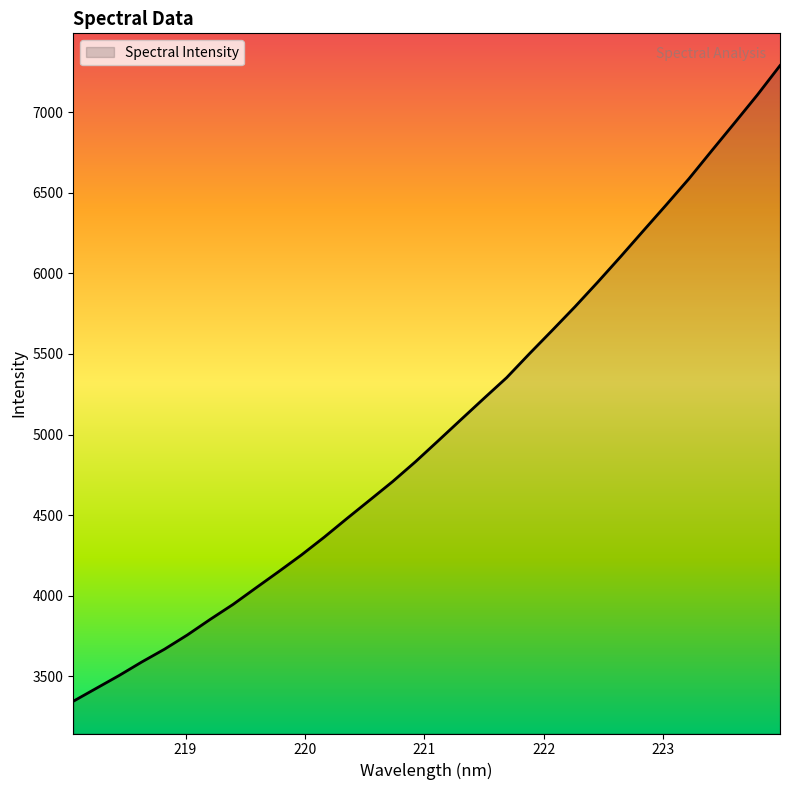

What is the maximum value shown in the chart?

7288.7